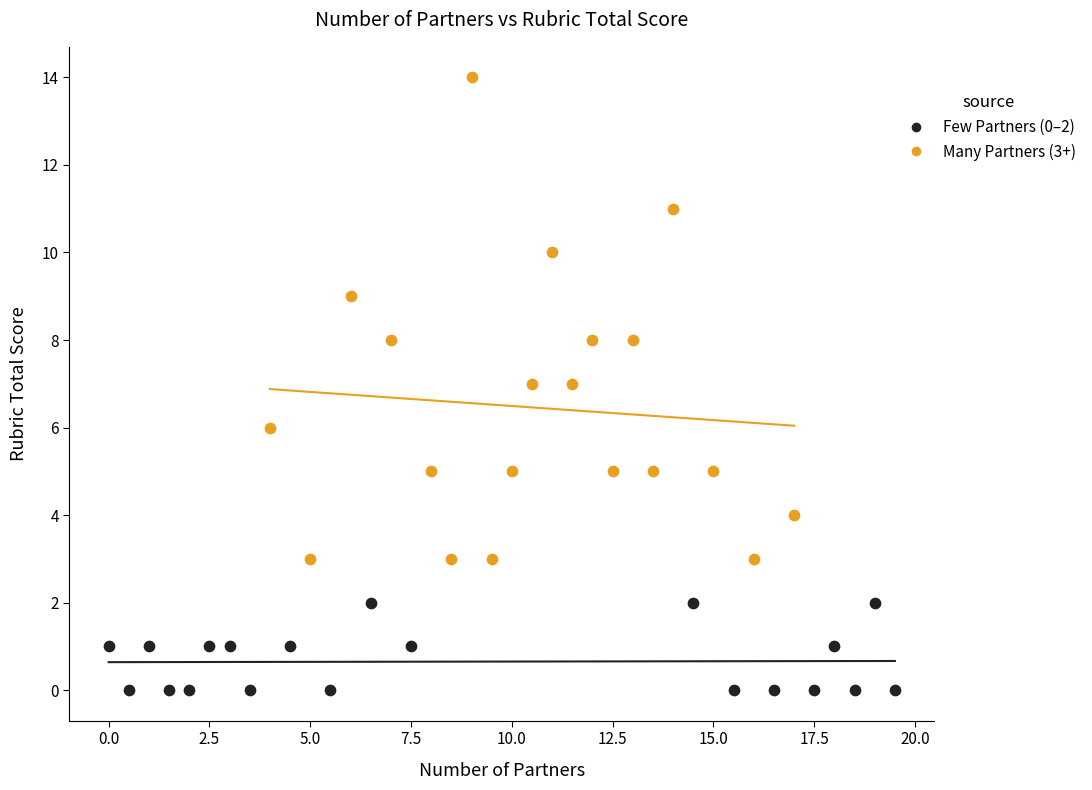

Which series reaches the minimum Y coordinate?

Few Partners (0–2)